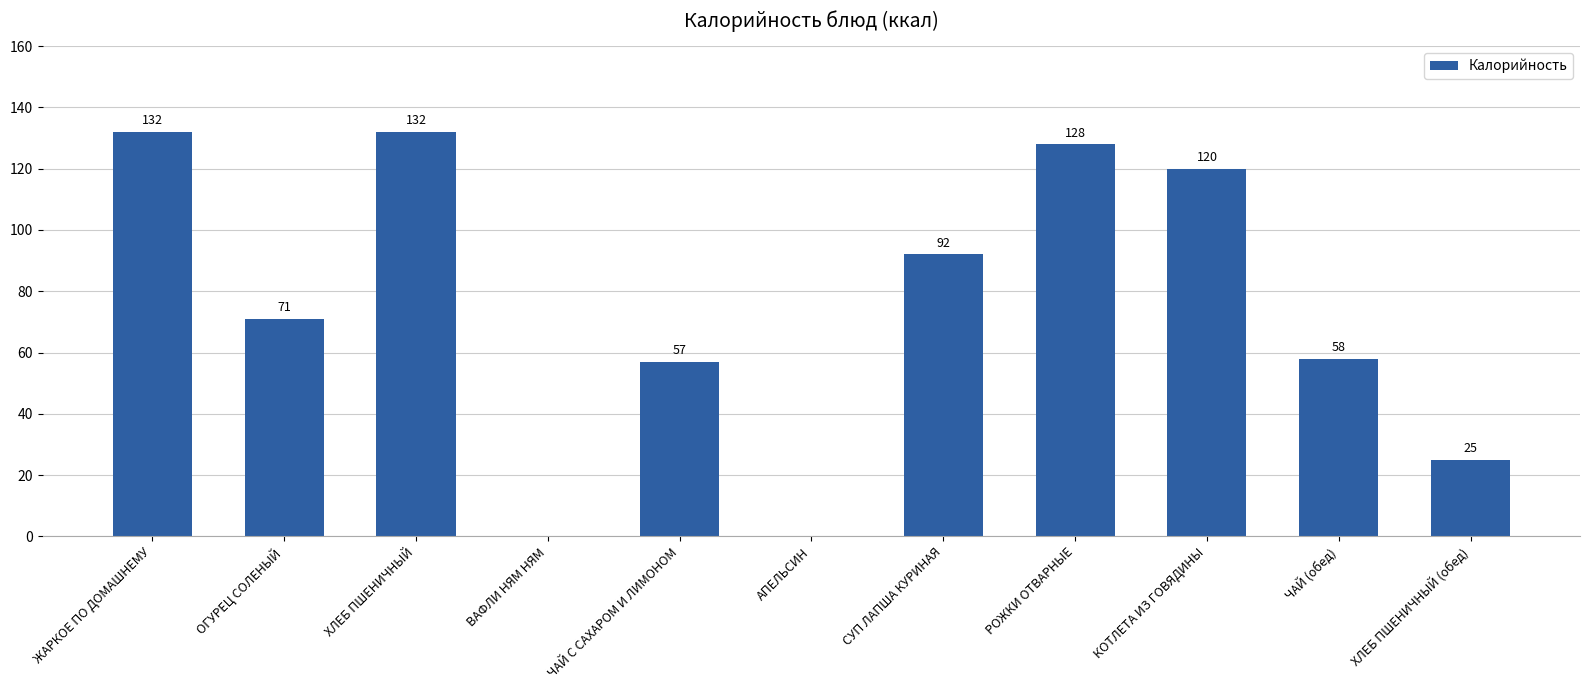

What is the ratio of the value at ХЛЕБ ПШЕНИЧНЫЙ (обед) to the value at КОТЛЕТА ИЗ ГОВЯДИНЫ?

0.2